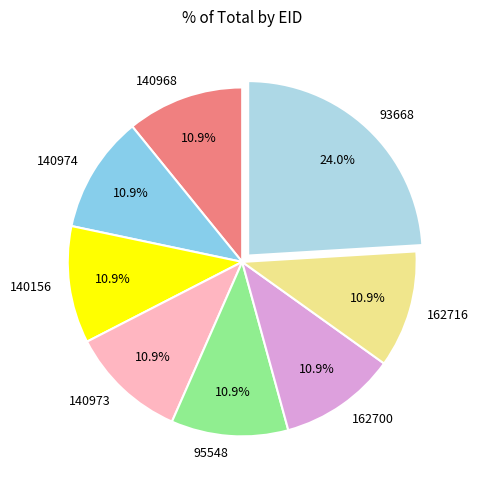

What percentage do 140156 and 140974 together represent?

21.7%